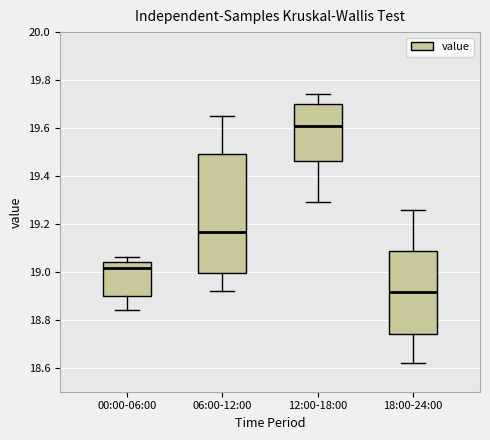

Which box has the highest median line?

12:00-18:00